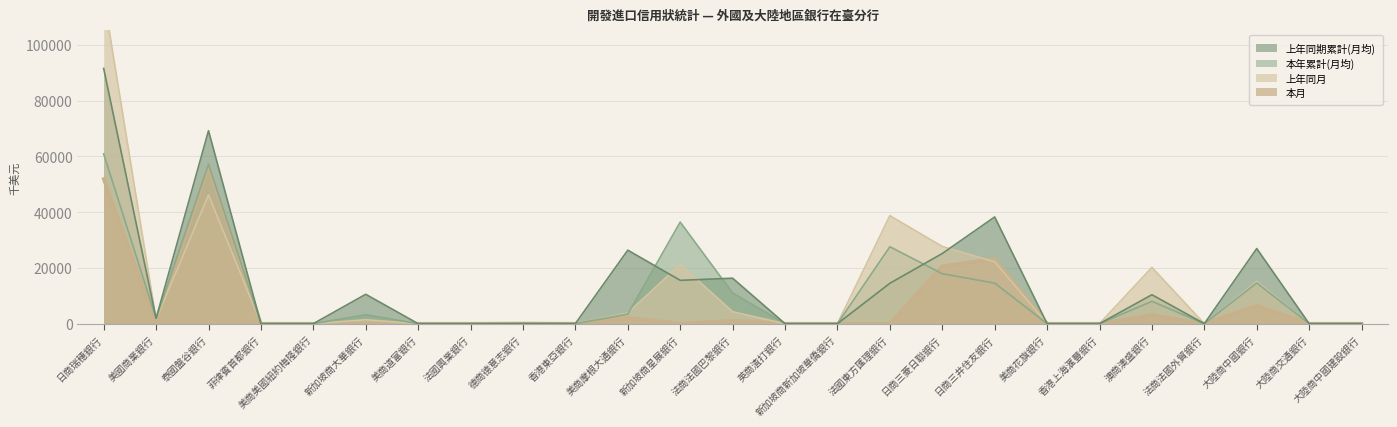

Reading left to right, transcribe all the data shown in this chart.

本月: 51850.0	130.0	56168.0	0.0	0.0	0.0	0.0	0.0	76.0	0.0	2183.0	0.0	1082.0	0.0	0.0	0.0	20607.0	23306.0	0.0	0.0	3067.0	0.0	6423.0	0.0	0.0
上年同月: 117288.0	1485.0	46165.0	0.0	0.0	1413.0	0.0	0.0	0.0	52.0	3848.0	21244.0	4286.0	0.0	0.0	38718.0	27672.0	22171.0	0.0	0.0	20174.0	0.0	15096.0	0.0	0.0
本年累計: 60859.2	1837.2	57144.4	0.0	0.0	3182.8	0.0	0.0	61.7	0.0	3441.8	36417.1	10983.4	0.0	0.0	27576.4	17911.8	14539.2	0.0	0.0	8017.2	0.0	14609.0	0.0	0.0
上年同期累計: 91484.9	1884.8	69168.1	0.0	0.0	10529.6	0.0	0.0	28.8	35.5	26347.2	15535.7	16297.8	0.0	0.0	14478.2	25147.8	38256.2	0.0	0.0	10378.8	0.0	26929.4	0.0	0.0